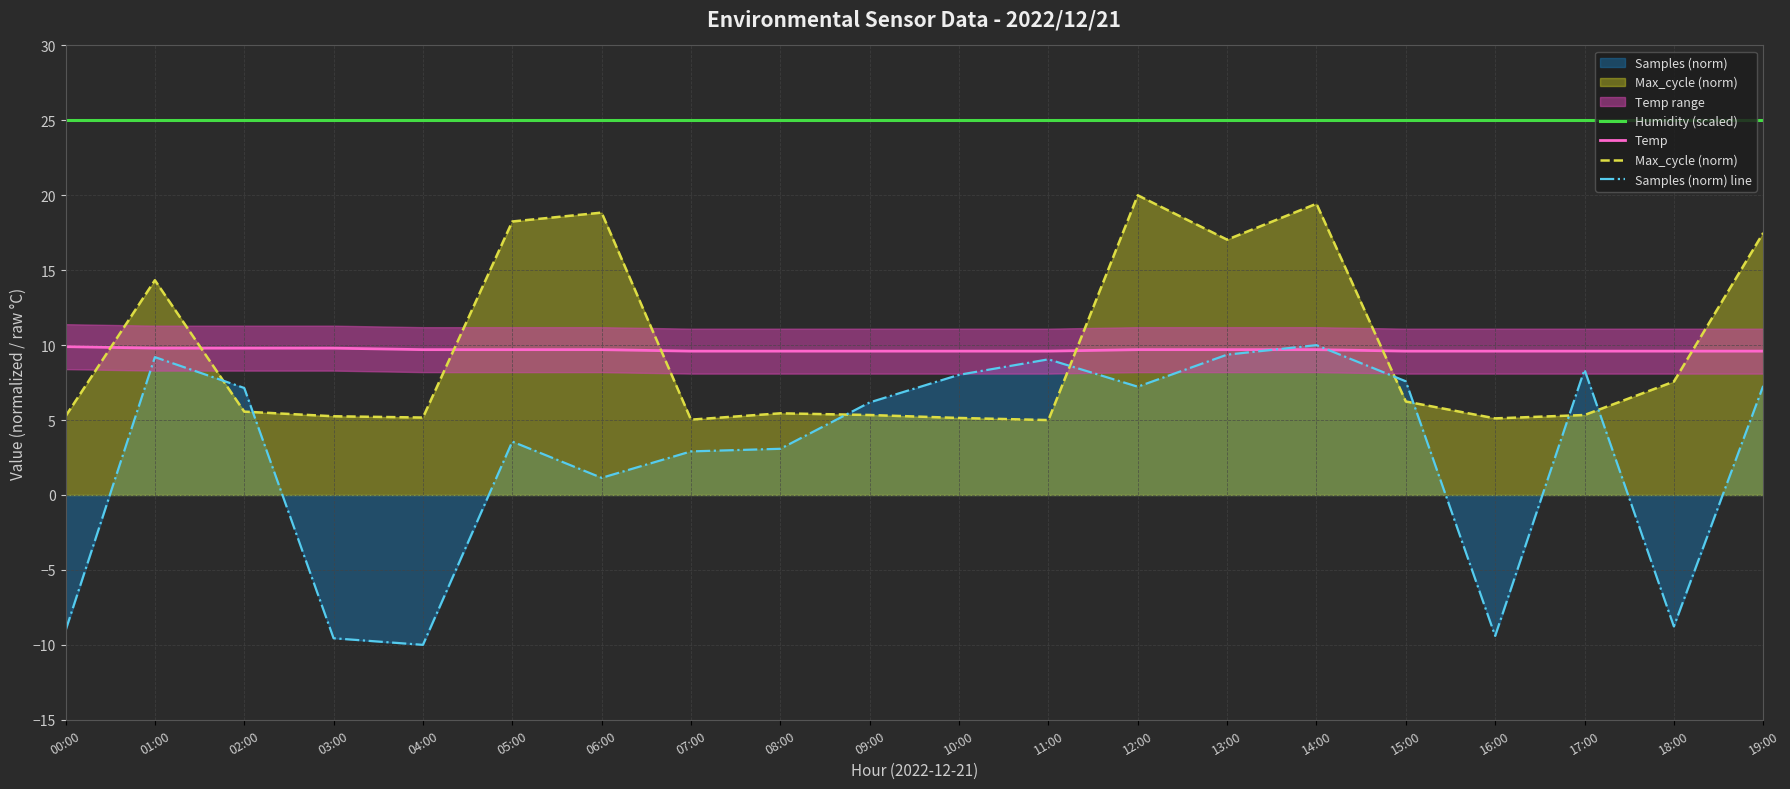

What is the label of the 13th point from the right?

07:00